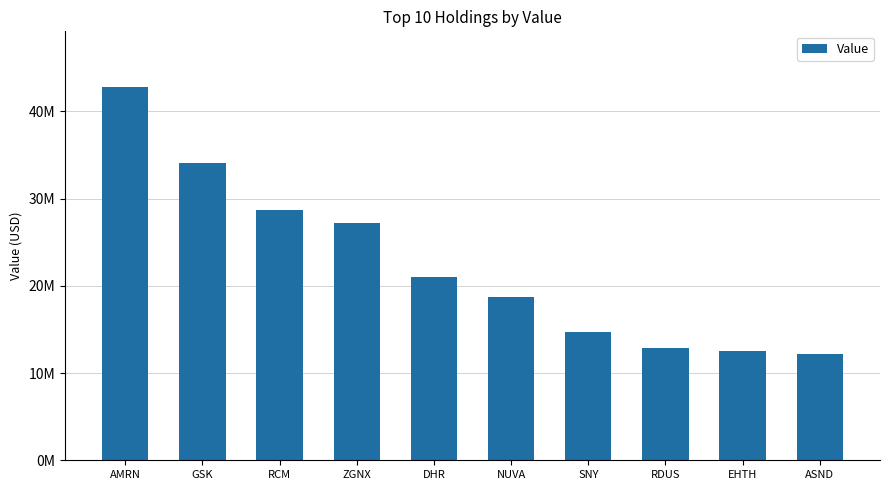

What is the sum of all values?

224763806